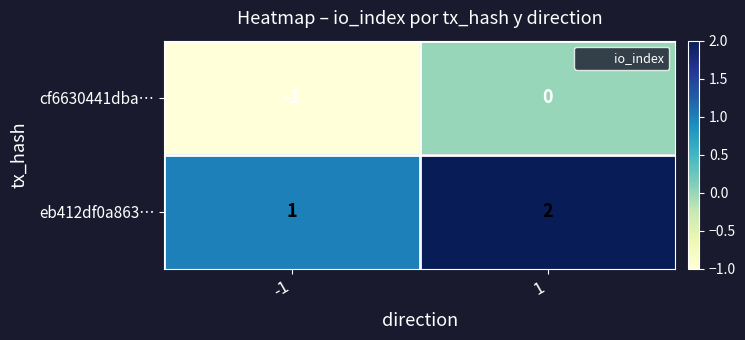

List the series in order of their peak value, highest first.

eb412df0a863…, cf6630441dba…